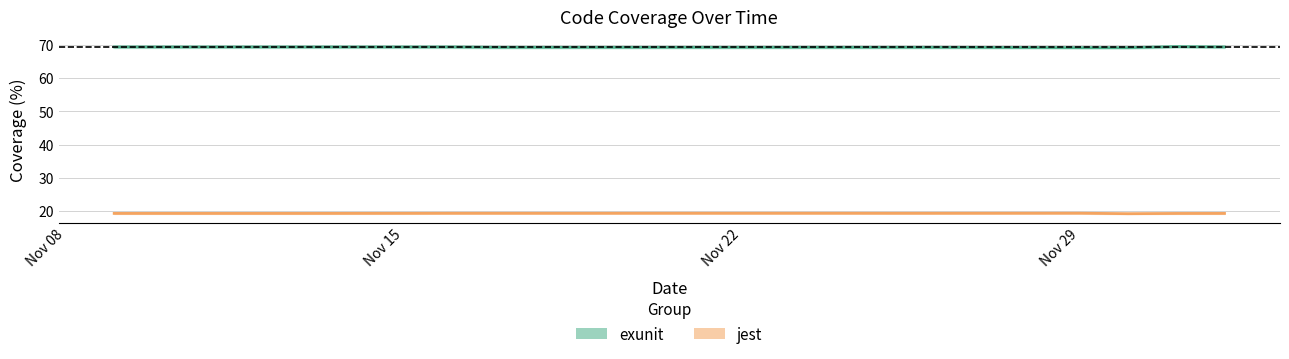

True or false: jest and exunit cross at least once.

False